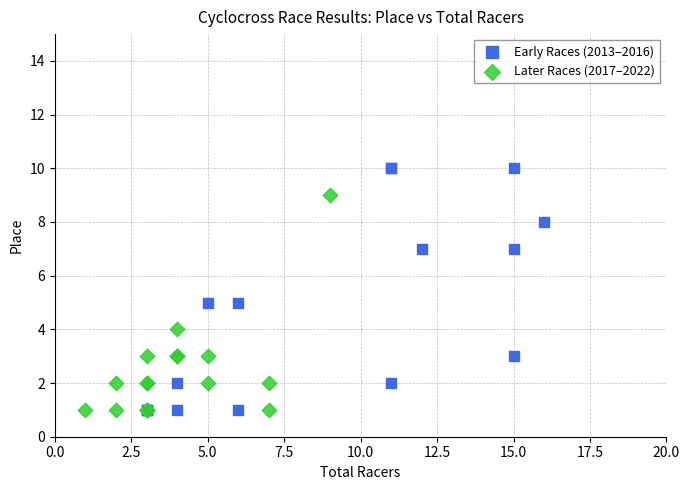

Which series has the widest spread of Y values?

Early Races (2013–2016)